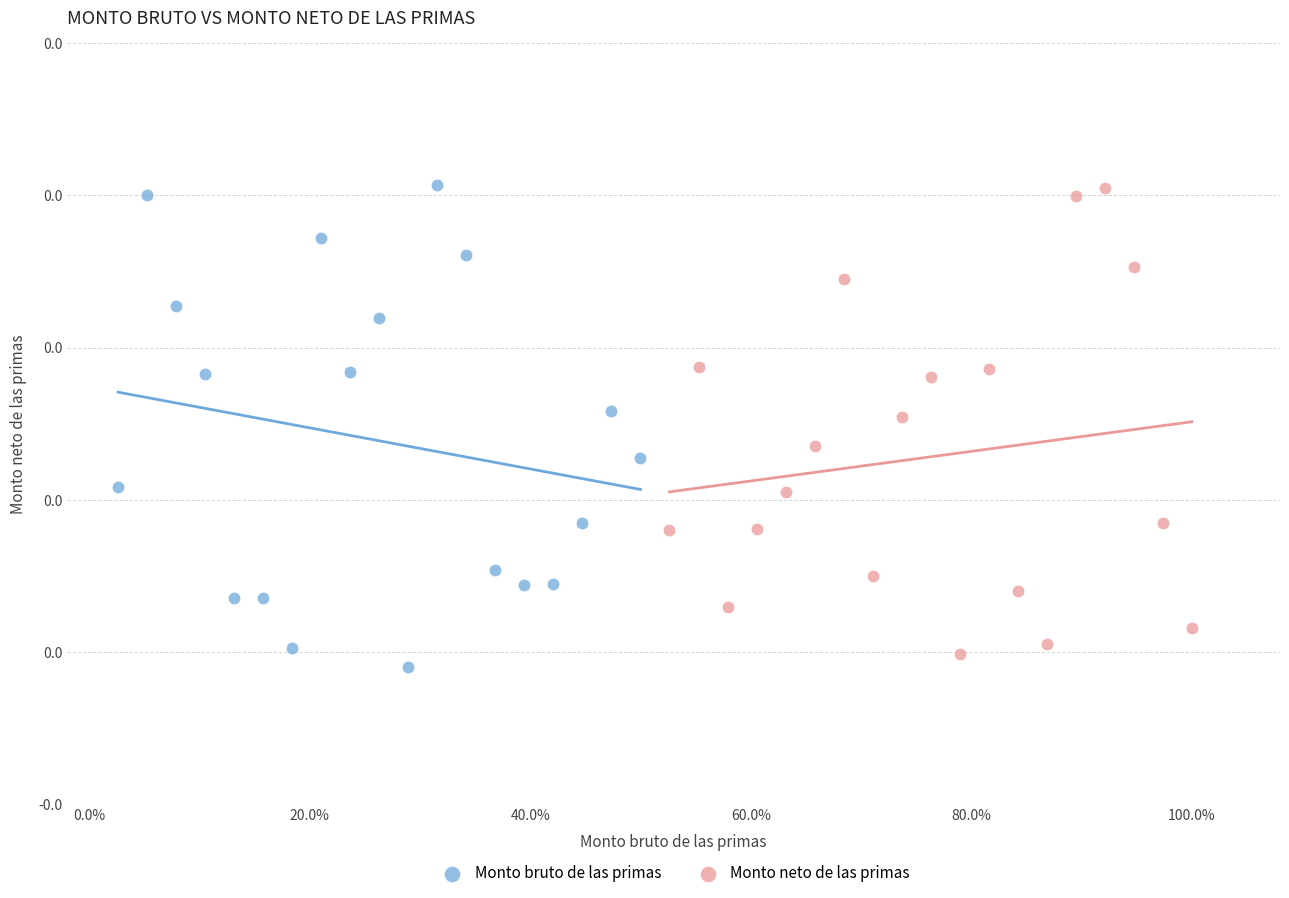

Which series has the widest spread of Y values?

Monto bruto de las primas